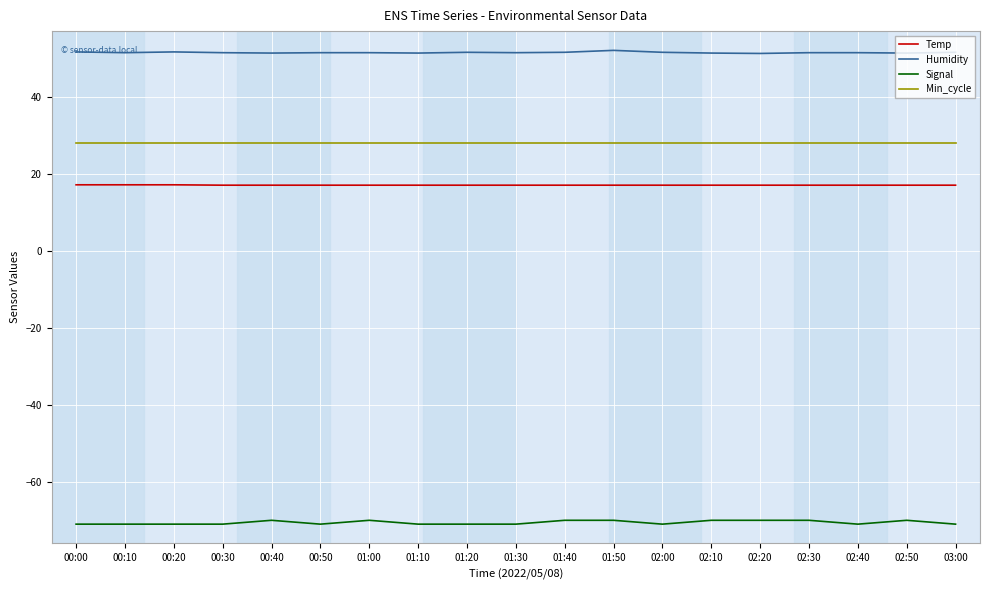

Which series has the widest spread of values?

Signal